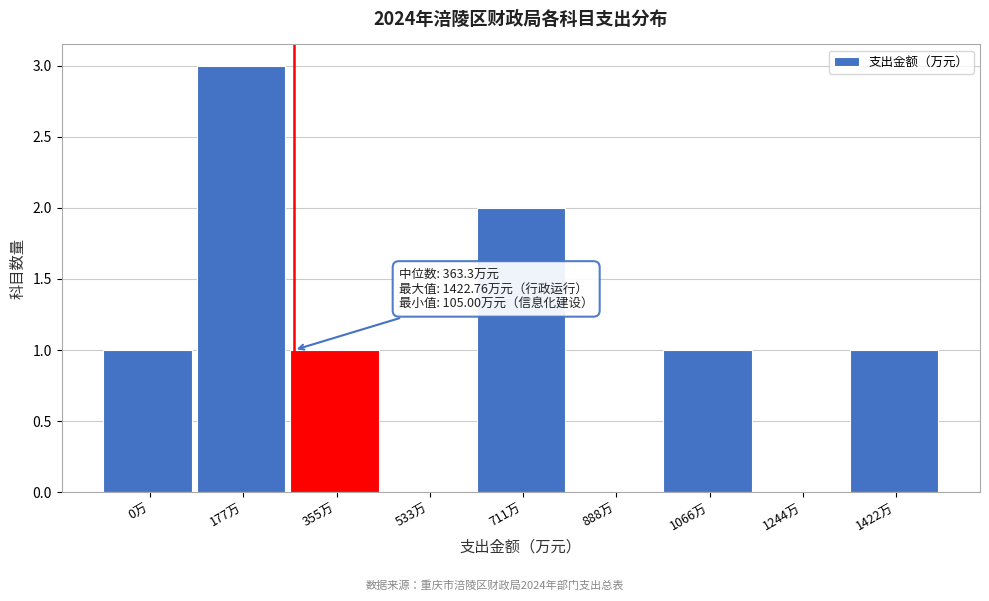

Reading left to right, list all the values displayed in this chart.

0万=1	177万=3	355万=1	533万=0	711万=2	888万=0	1066万=1	1244万=0	1422万=1